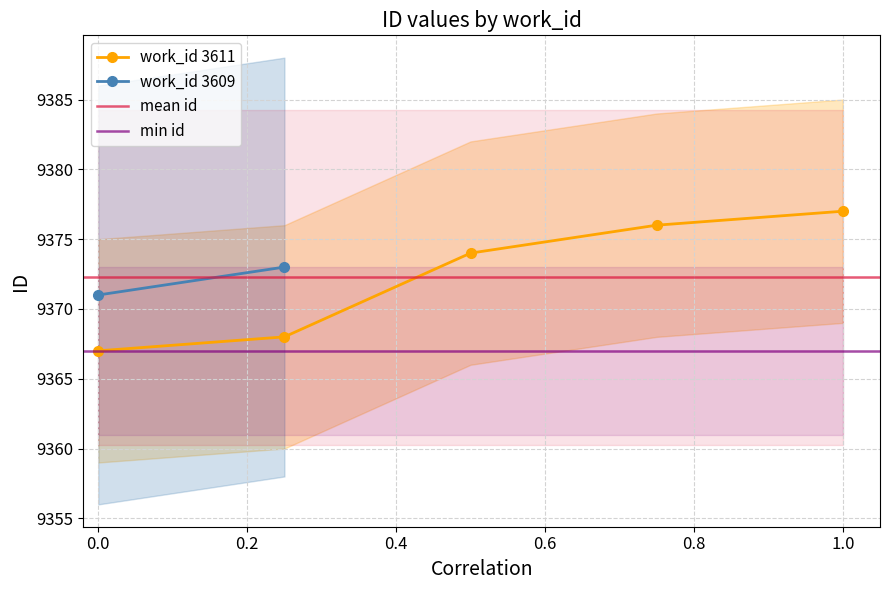

What is the maximum value for work_id 3611?

9377